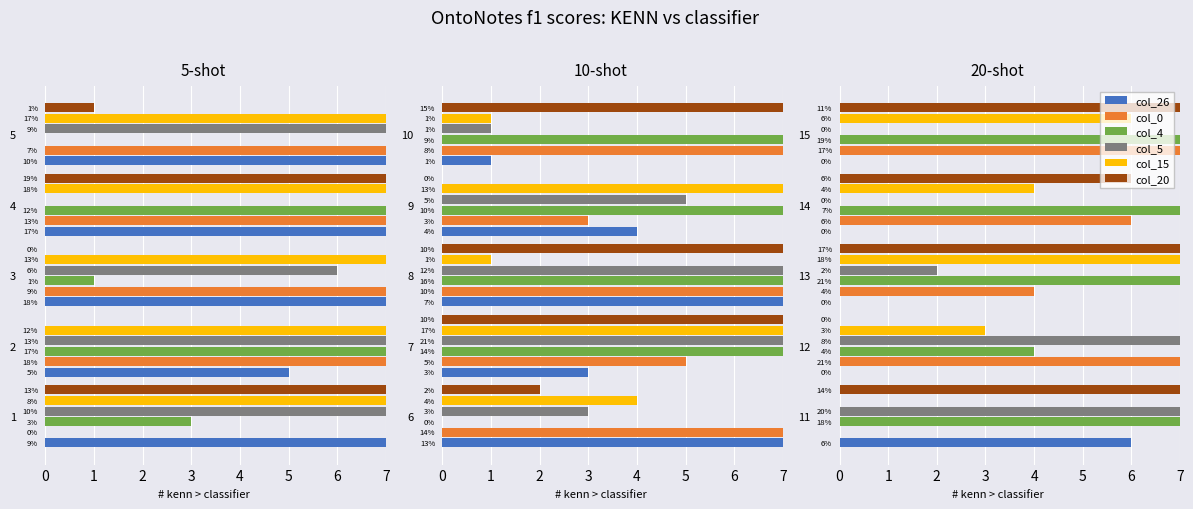

Where does the col_15 series first go above 4?

13